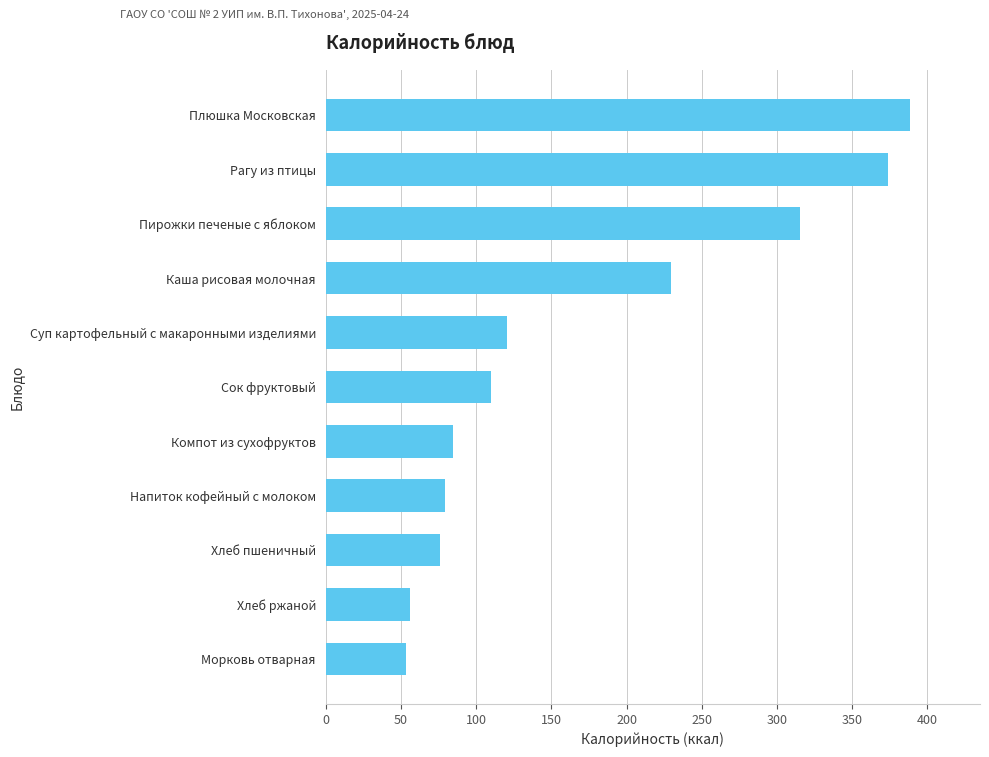

Reading bottom to top, extract all data points from this chart.

Морковь отварная=53.6	Хлеб ржаной=56.1	Хлеб пшеничный=75.8	Напиток кофейный с молоком=79.0	Компот из сухофруктов=84.4	Сок фруктовый=110.0	Суп картофельный с макаронными изделиями=120.3	Каша рисовая молочная=229.4	Пирожки печеные с яблоком=315.4	Рагу из птицы=373.9	Плюшка Московская=388.3